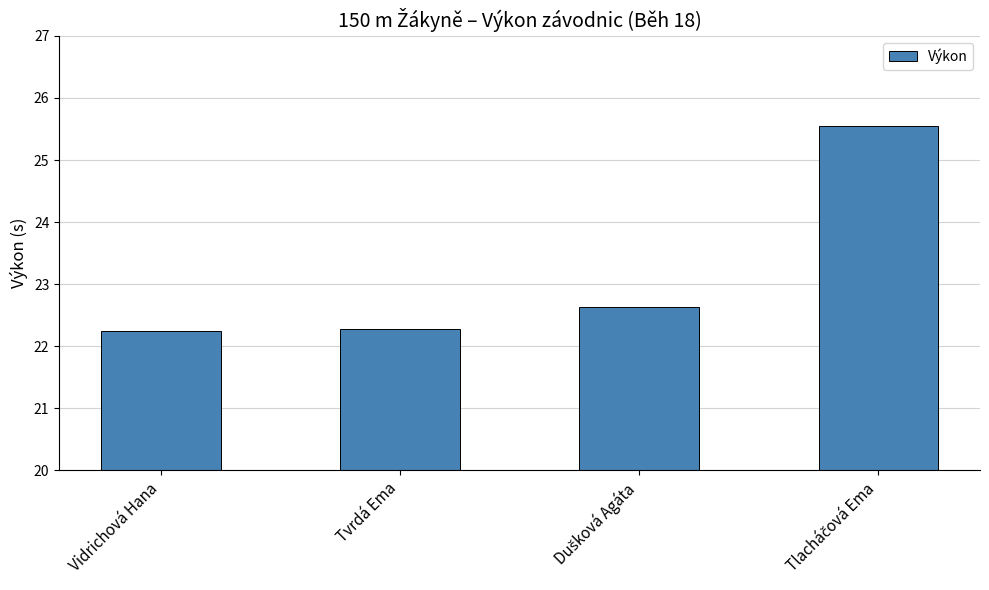

True or false: the data shows 22.3 at Tvrdá Ema.

True